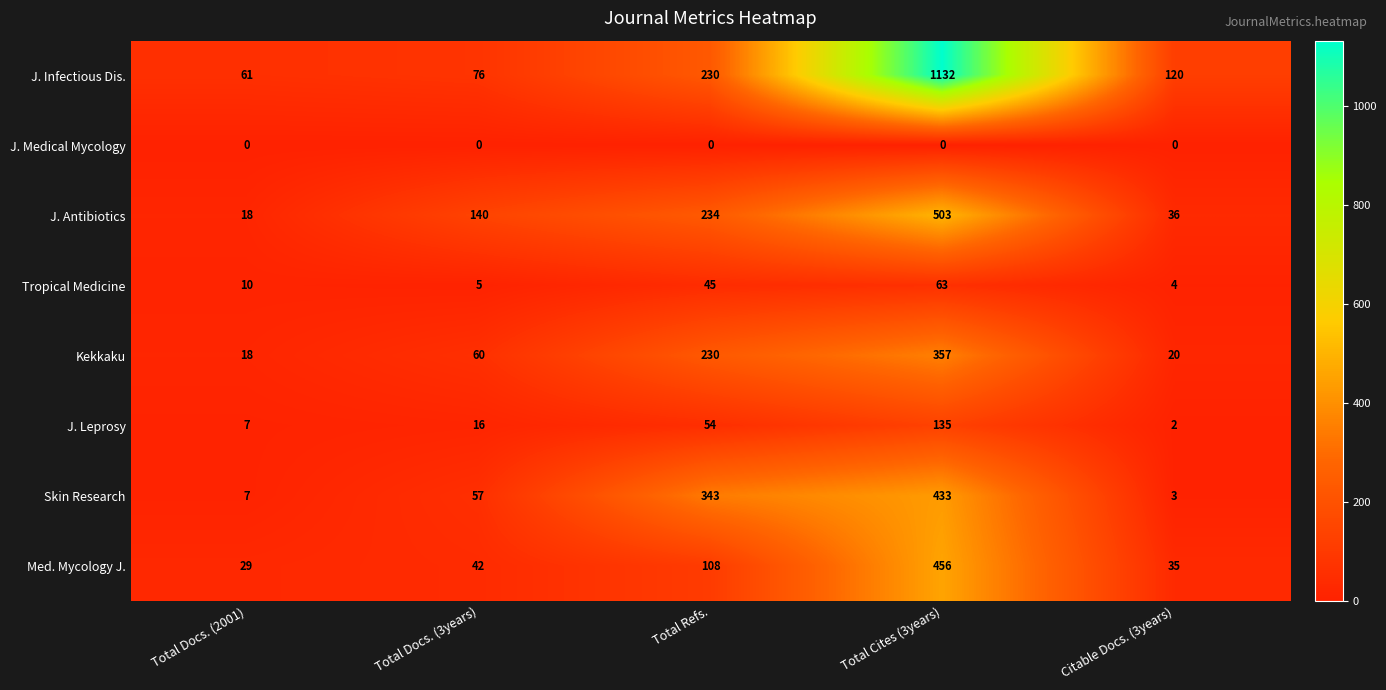

Which series has the largest total across all categories?

J. Infectious Dis.